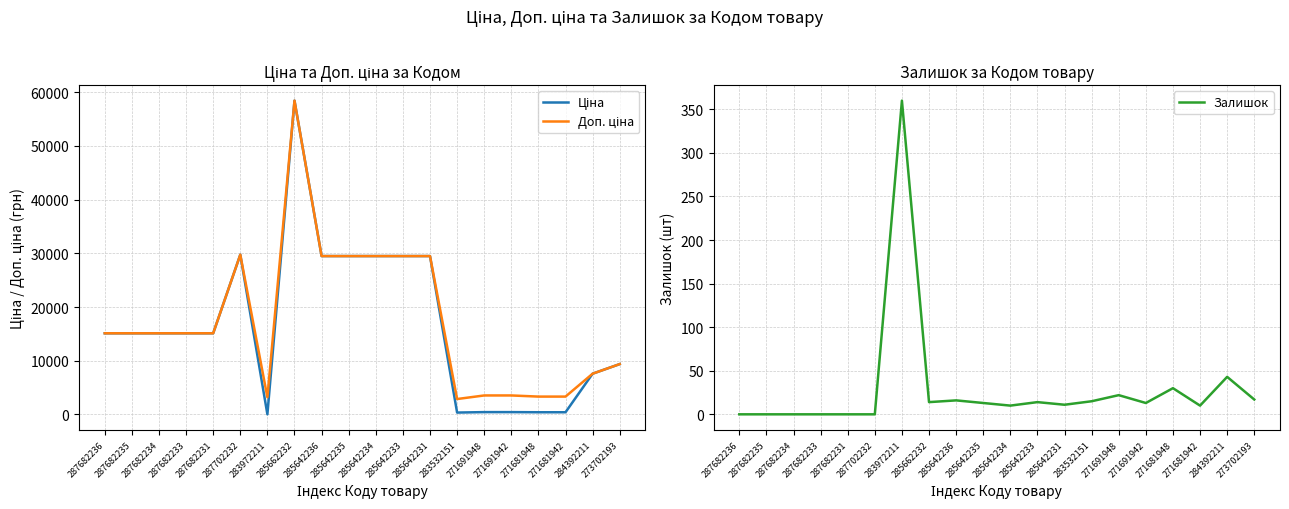

At which label is Ціна closest to 29229?

285642236